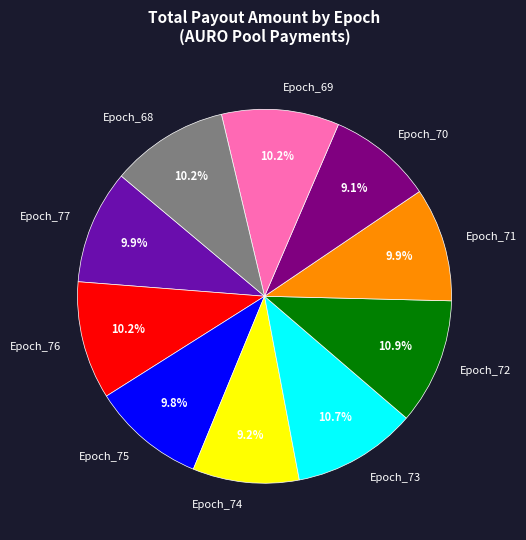

Approximately how many times larger is the value at Epoch_76 compared to Epoch_69?

1.0